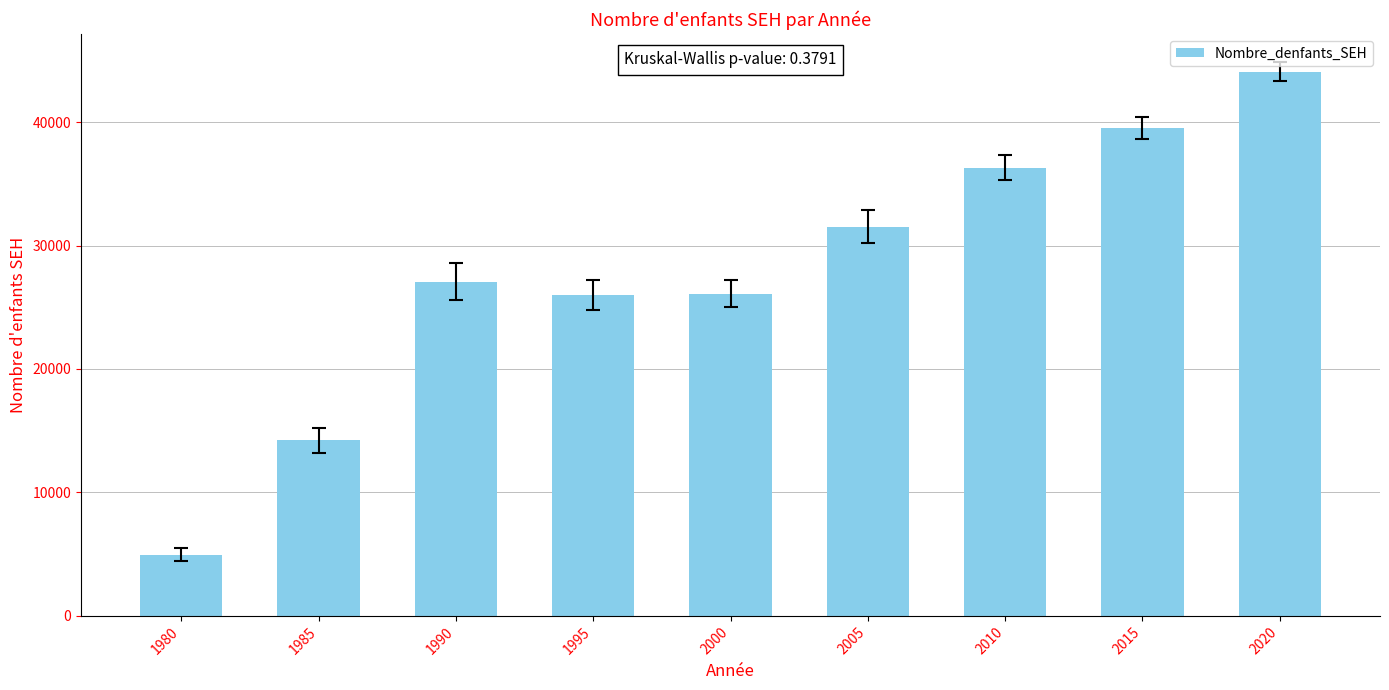

What is the difference between the maximum and minimum values?

39124